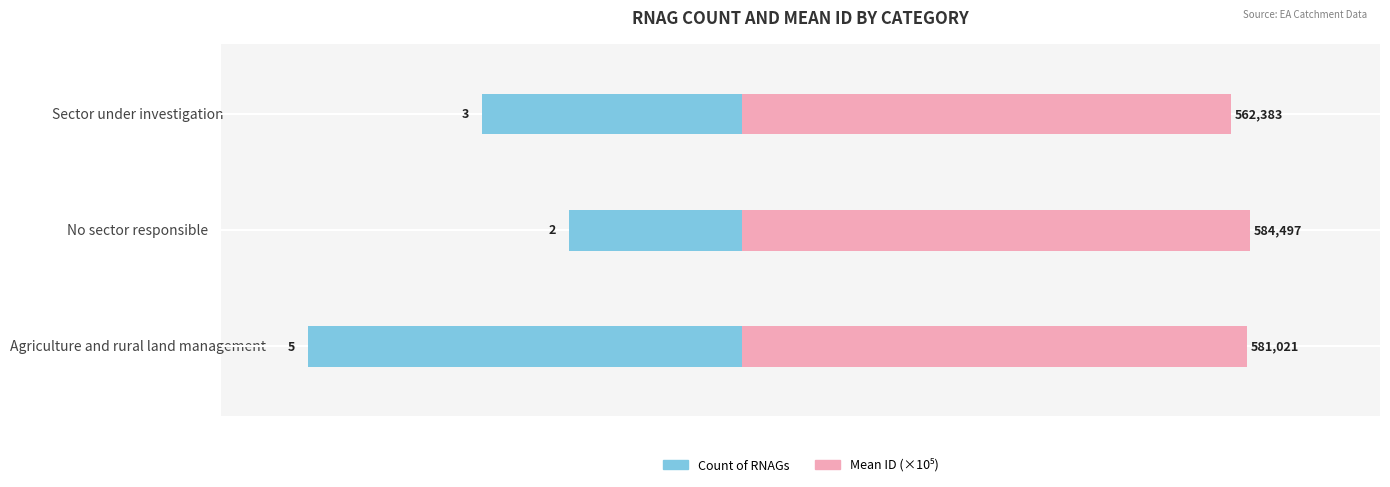

What is the difference between the highest and lowest values at No sector responsible?

7.8